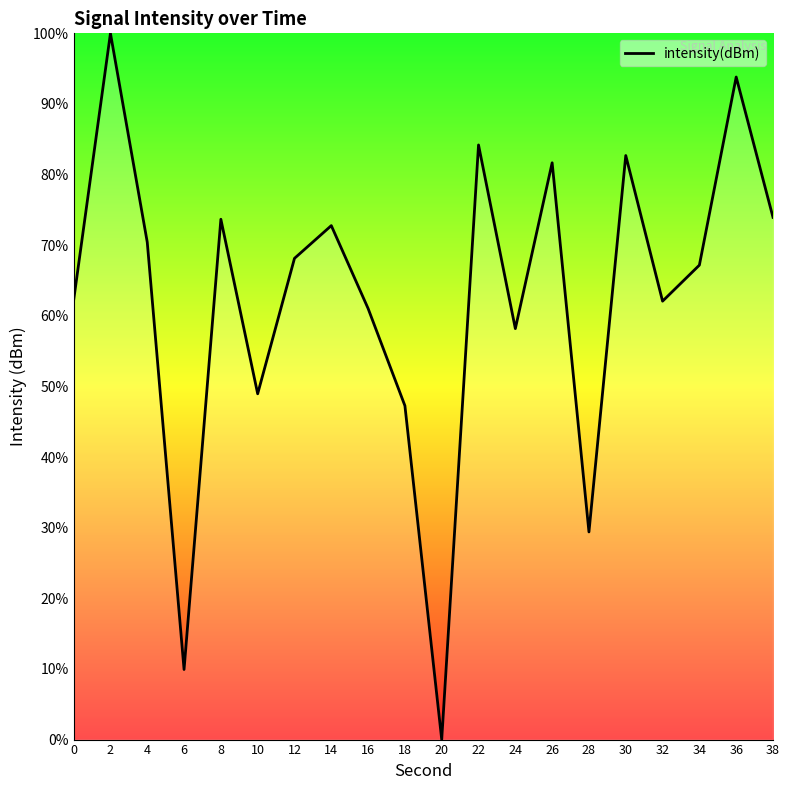

Which has a higher value, 24 or 14?

14